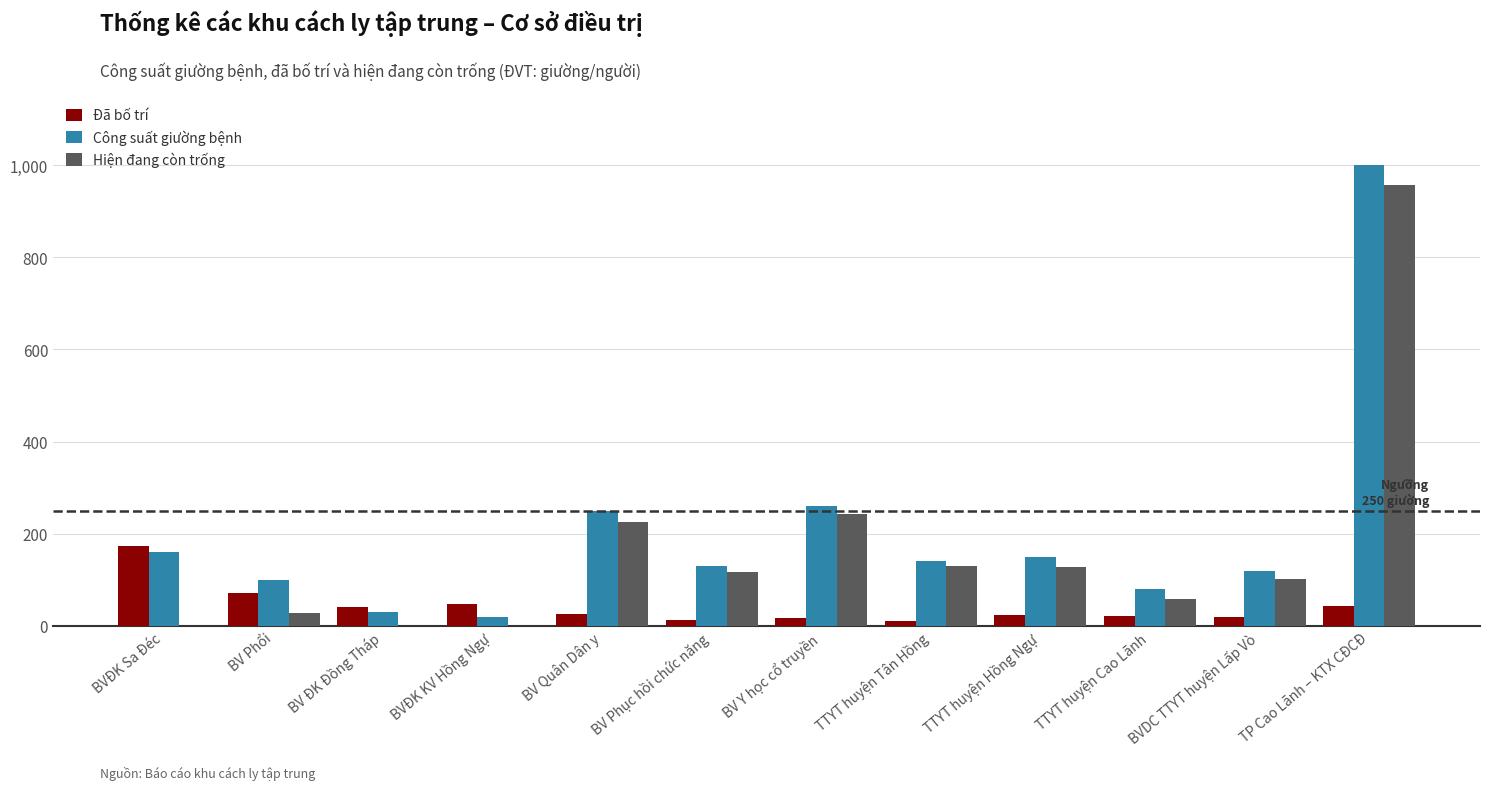

What is the average value of the Đã bố trí series?

42